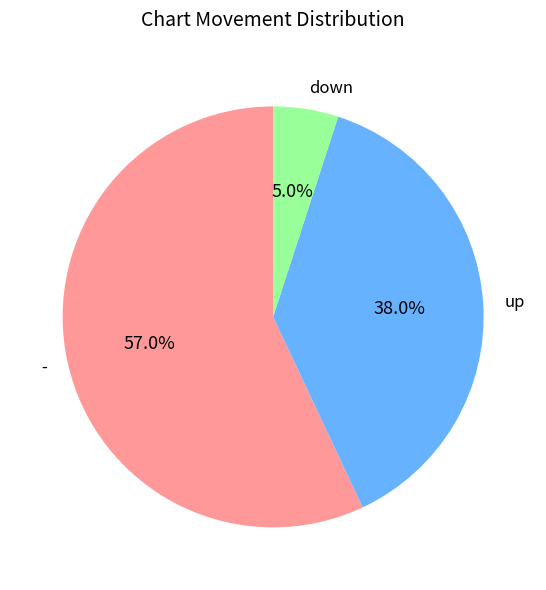

Is up the majority of the pie?

No